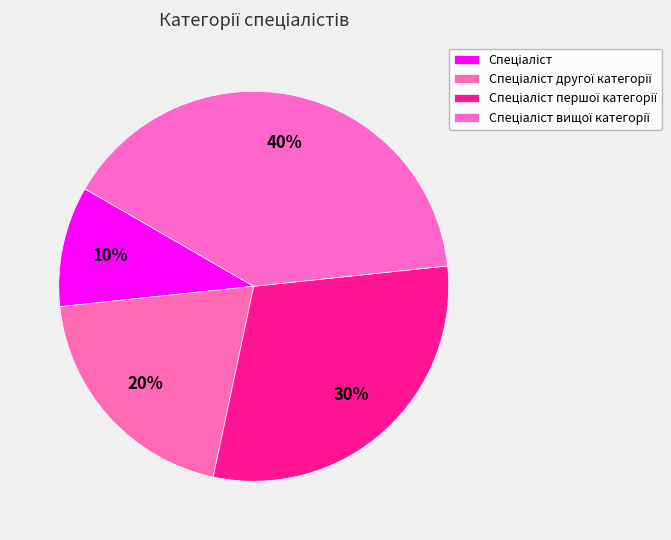

What is the smallest slice in the pie chart?

Спеціаліст